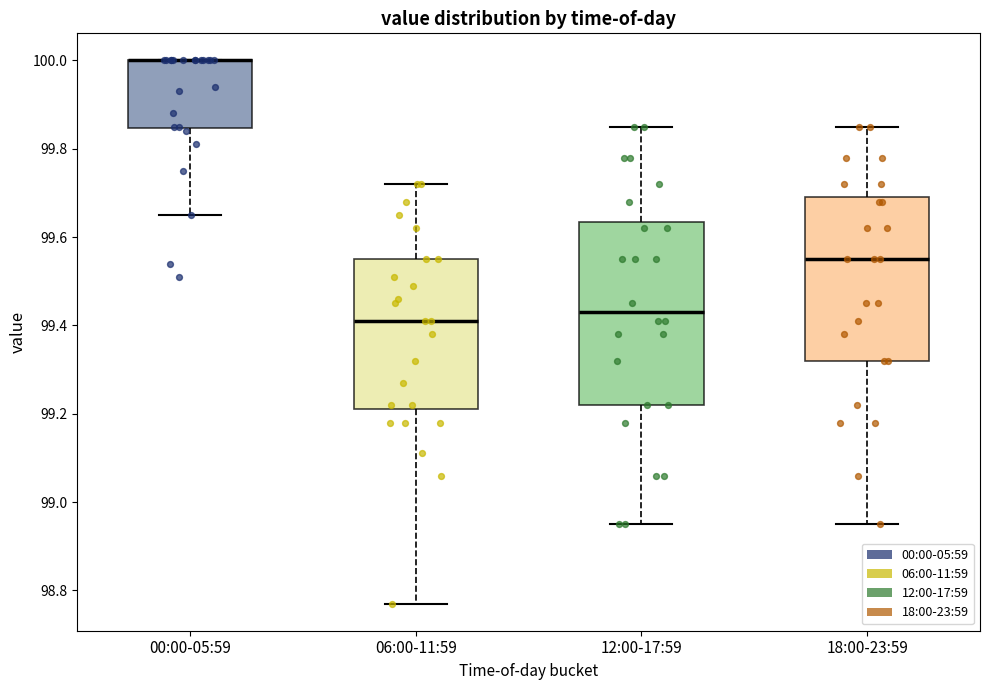

Reading left to right, read every box against the y-axis: the position of its median line, the range the box covers, and the ends of its whiskers. The values are not printed on the chart, so give them approximately, as read against the axis.

00:00-05:59: median 100.00 (drawn on the box's upper edge), box 99.84 to 100.00, whiskers 99.66 to 100.00
06:00-11:59: median 99.42, box 99.22 to 99.56, whiskers 98.78 to 99.72
12:00-17:59: median 99.44, box 99.22 to 99.64, whiskers 98.96 to 99.86
18:00-23:59: median 99.56, box 99.32 to 99.70, whiskers 98.96 to 99.86